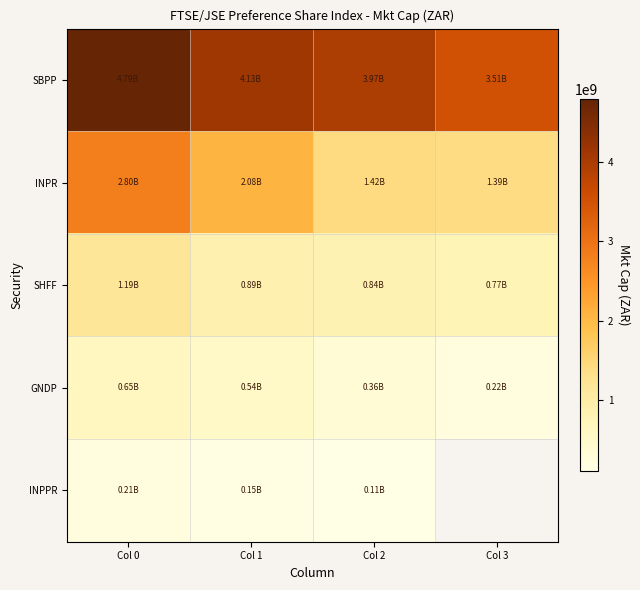

The GNDP series shows 348830071.3 at Col 0. True or false?

False